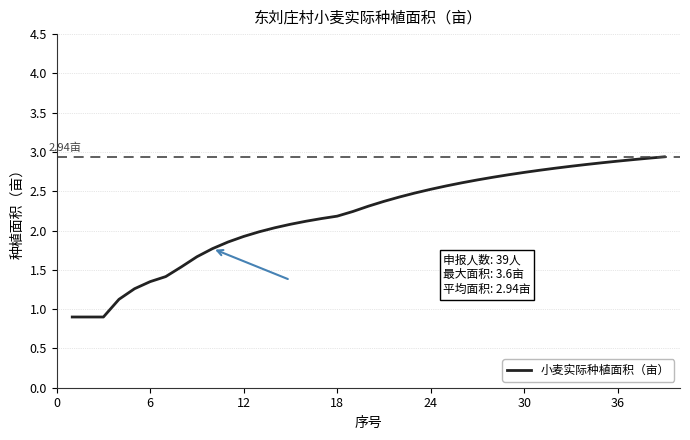

How many distinct data groups are displayed?

1